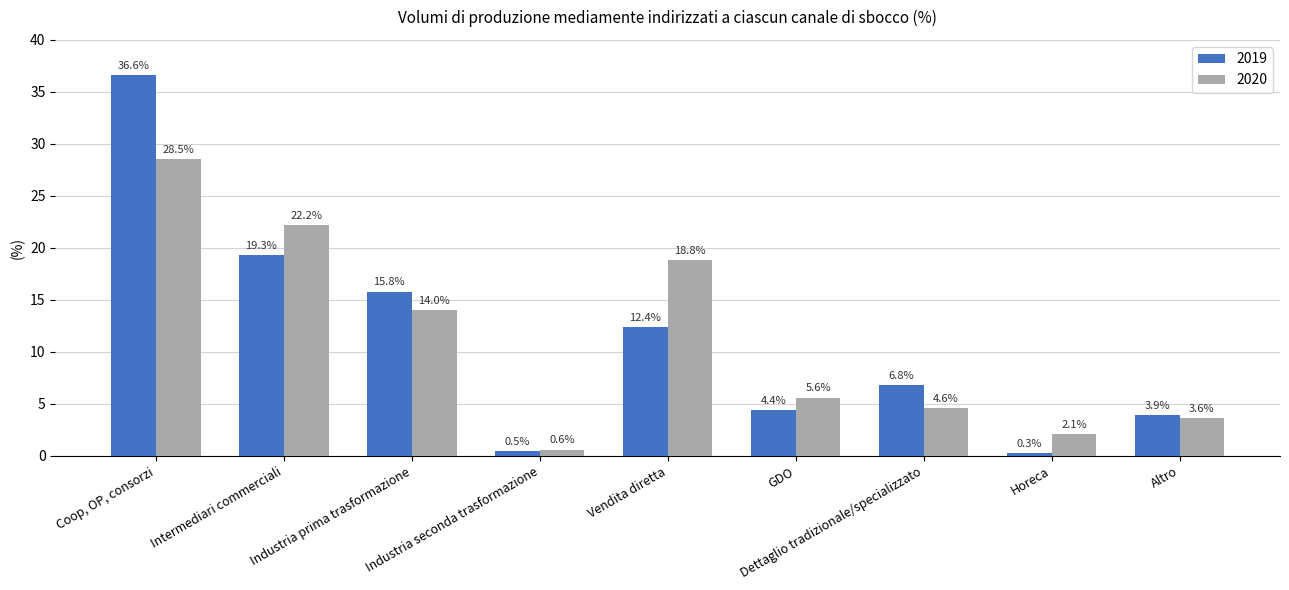

What value does the 2020 series have at Altro?

3.6